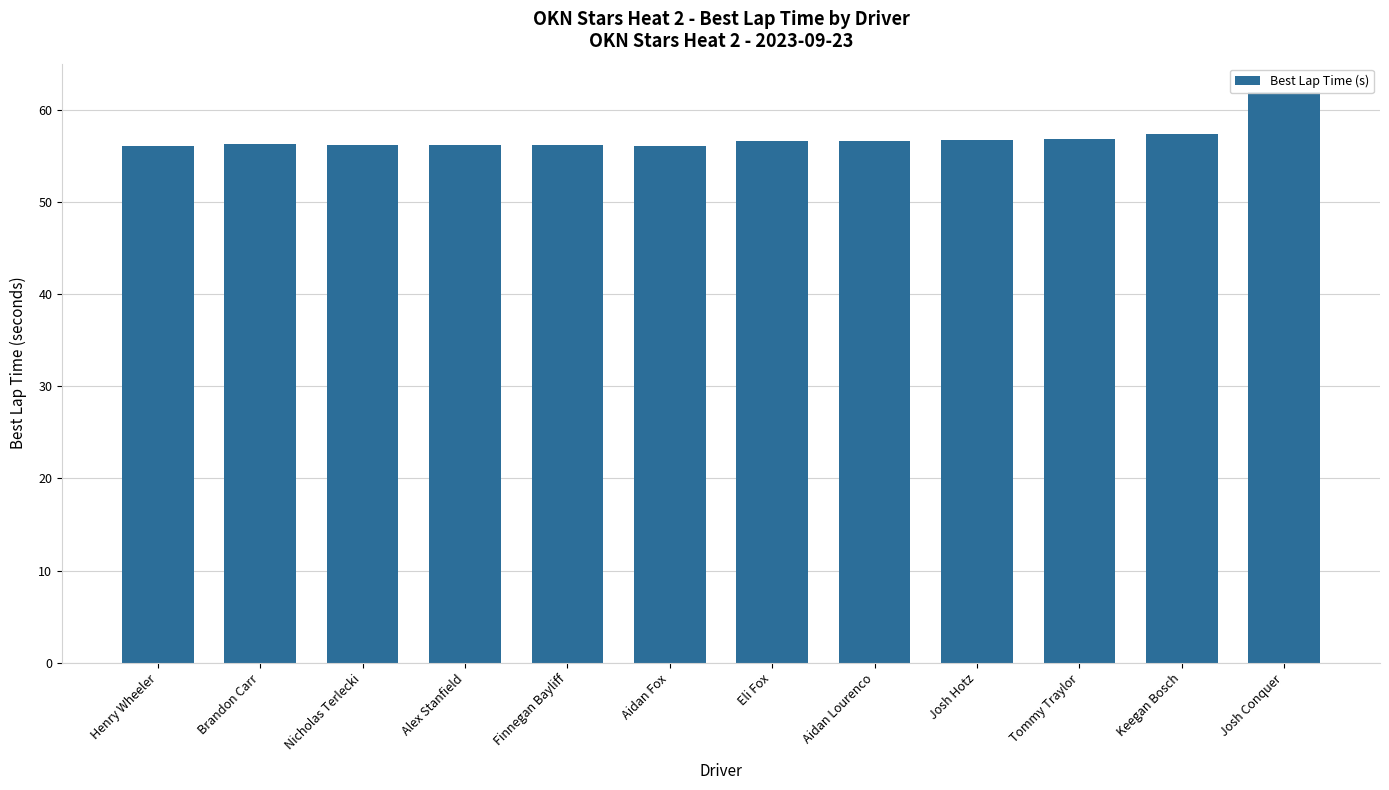

What is the greatest value displayed?

61.9